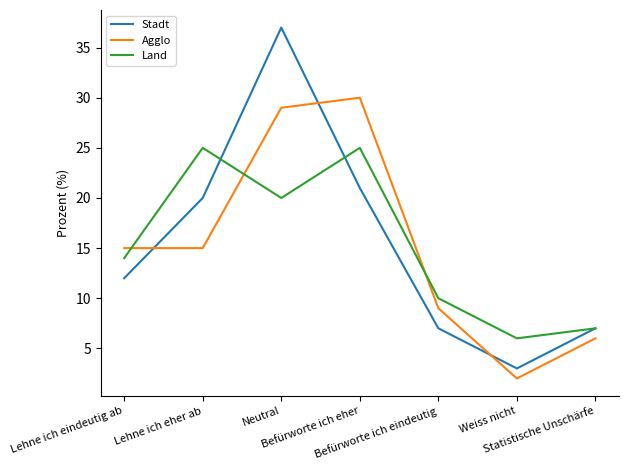

What is the total value across all series at Lehne ich eher ab?

60